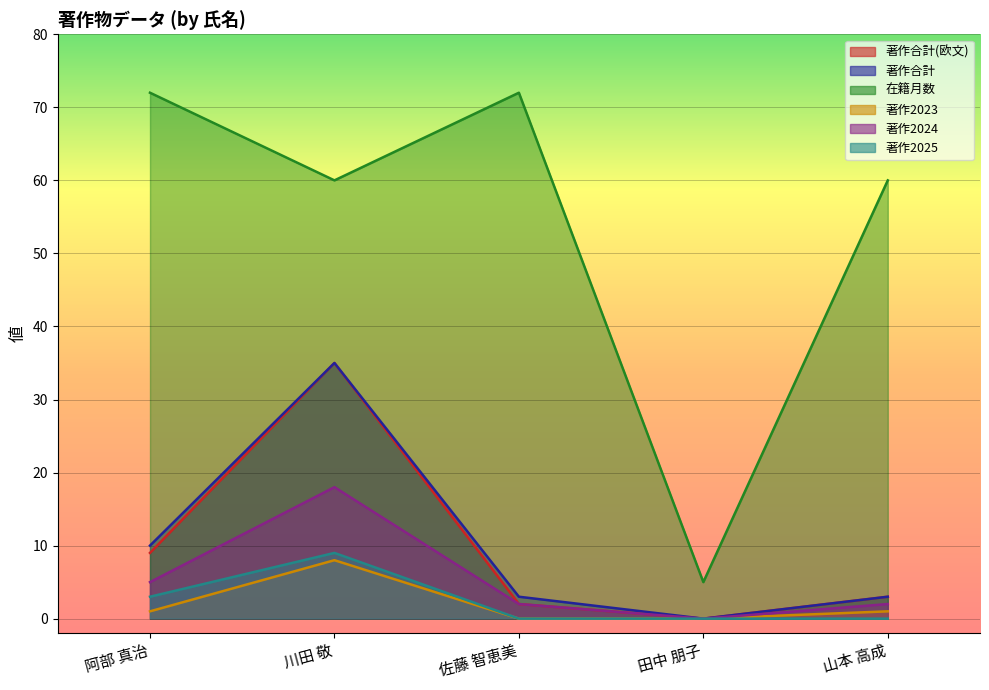

What is the sum of the 著作2024 values at 田中 朋子 and 阿部 真治?

5